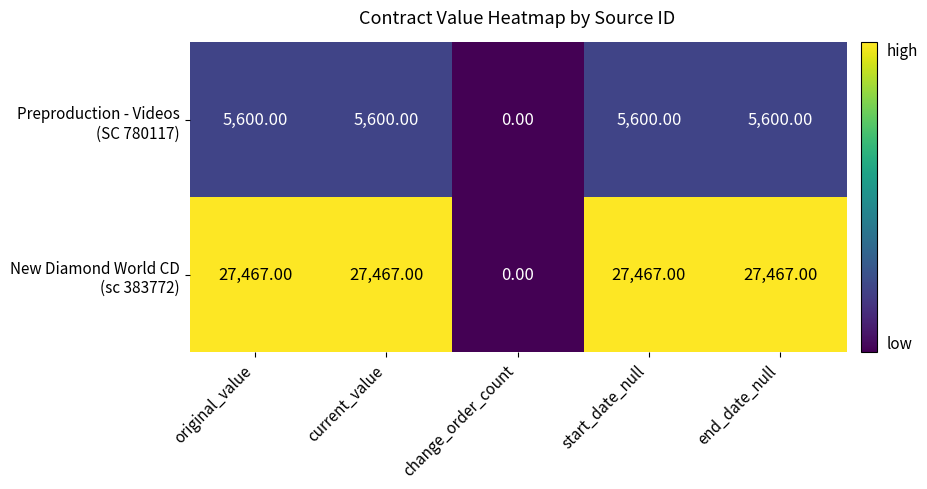

At how many categories does at least one series exceed 14020?

4